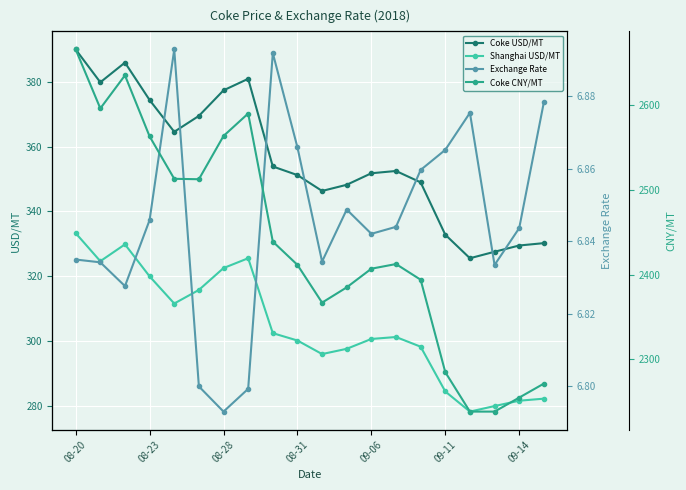

What is the difference between the second highest and minimum values in the Shanghai USD/MT series?

51.6